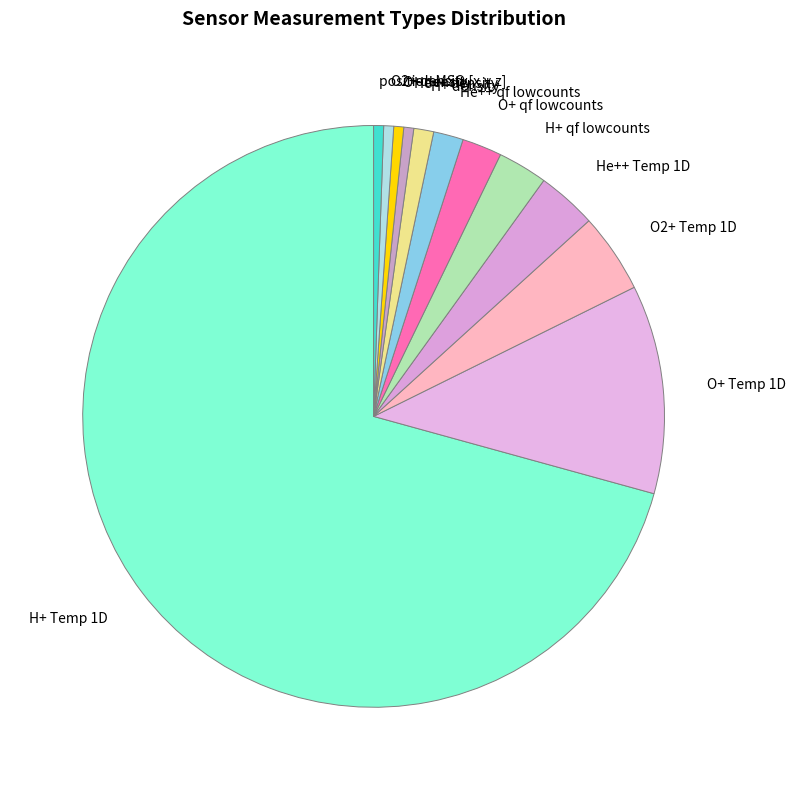

Which slice is the largest?

H+ Temp 1D